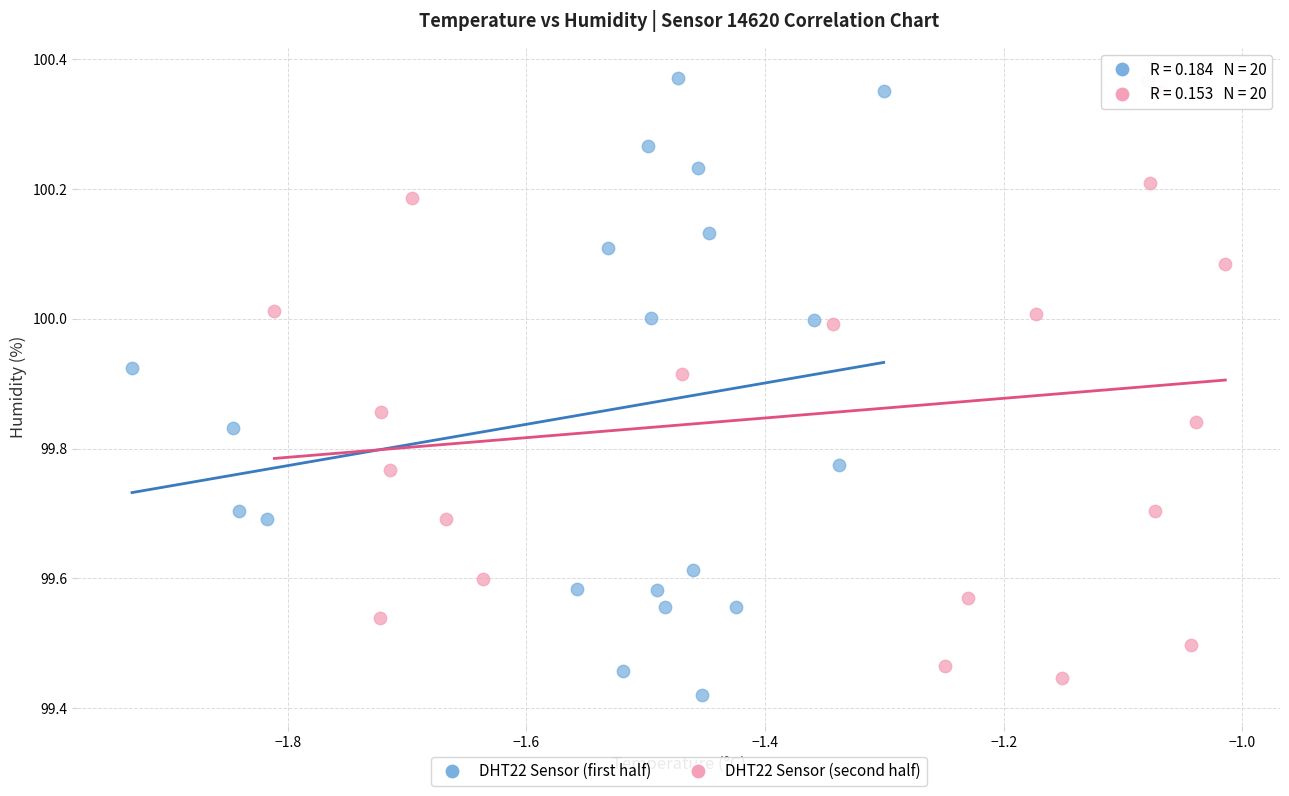

What are all the series names shown in the legend?

DHT22 Sensor (first half), DHT22 Sensor (second half)